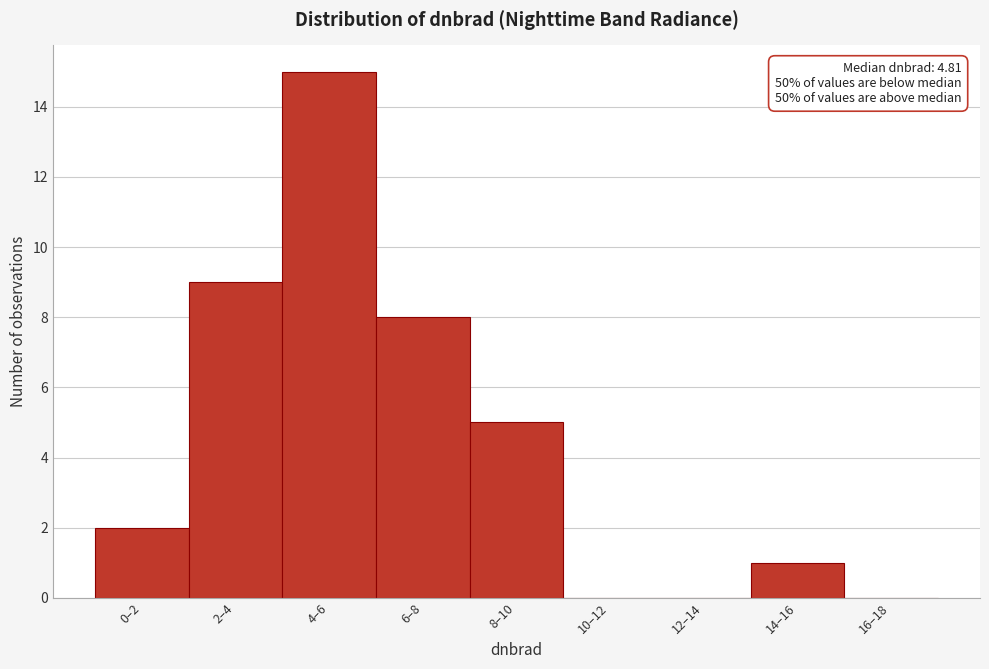

Reading right to left, list all the values displayed in this chart.

16–18=0	14–16=1	12–14=0	10–12=0	8–10=5	6–8=8	4–6=15	2–4=9	0–2=2